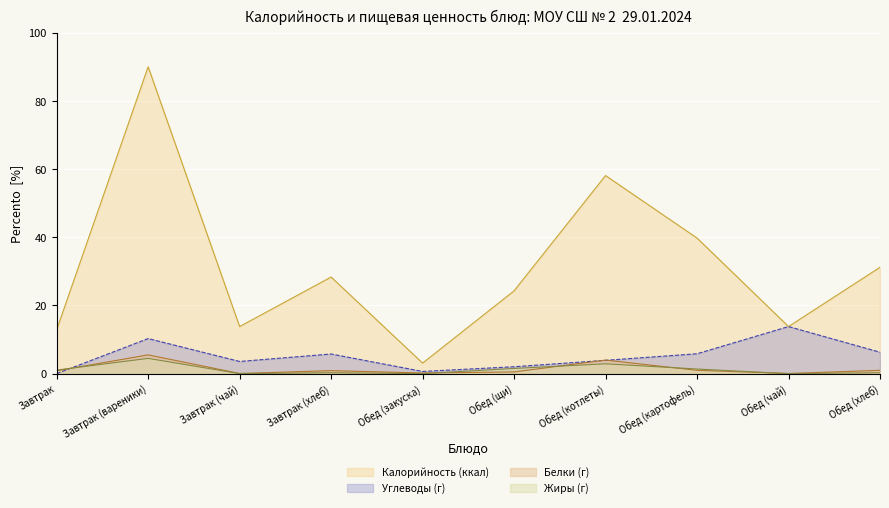

What is the difference between the maximum and minimum values in the Белки series?

5.5